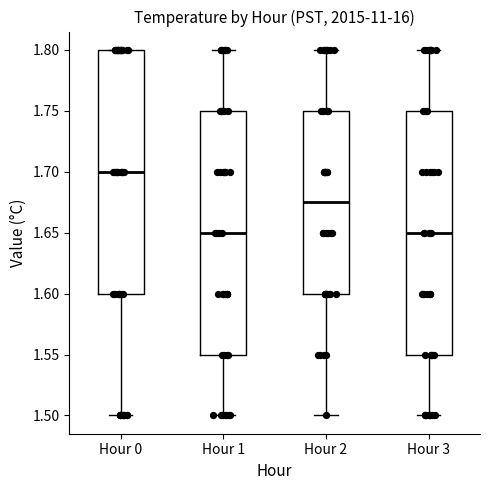

Where does the upper whisker of the box for Hour 1 end on the y-axis? The values are not printed on the chart, so give them approximately, as read against the axis.

1.800